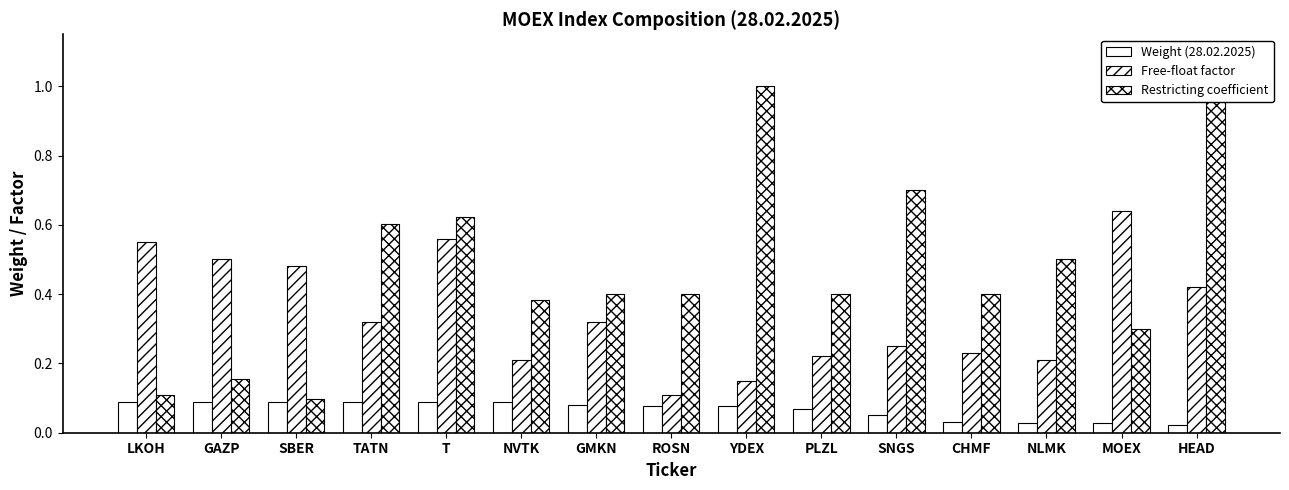

What are all the series names shown in the legend?

Weight (28.02.2025), Free-float factor, Restricting coefficient